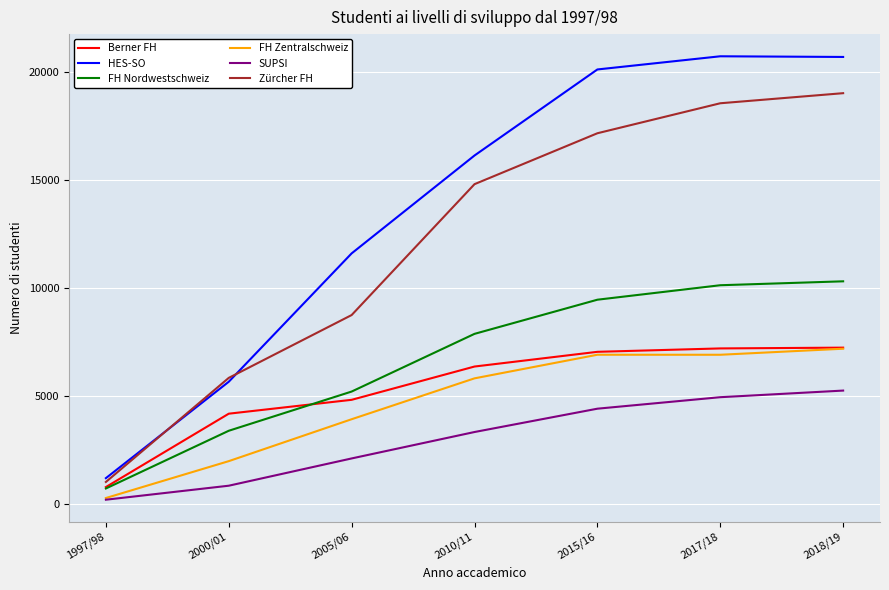

How many values in the FH Zentralschweiz series are below 5823?

3